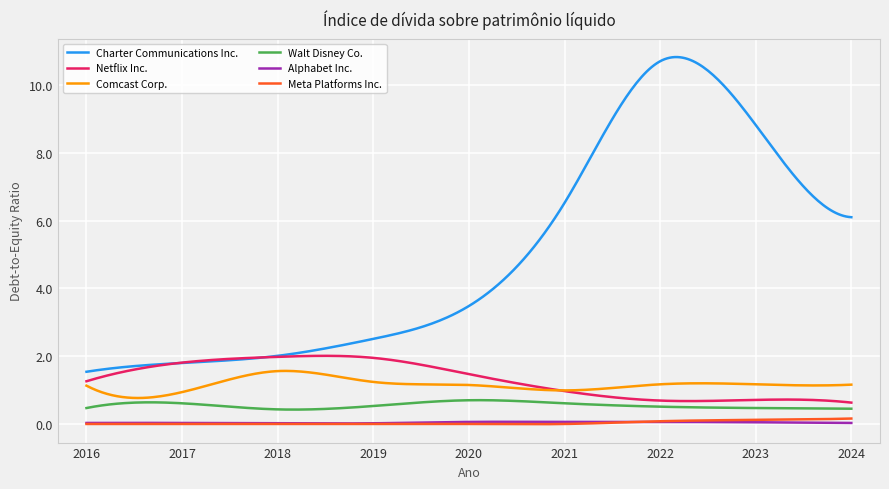

True or false: Meta Platforms Inc. and Comcast Corp. intersect in this chart.

False